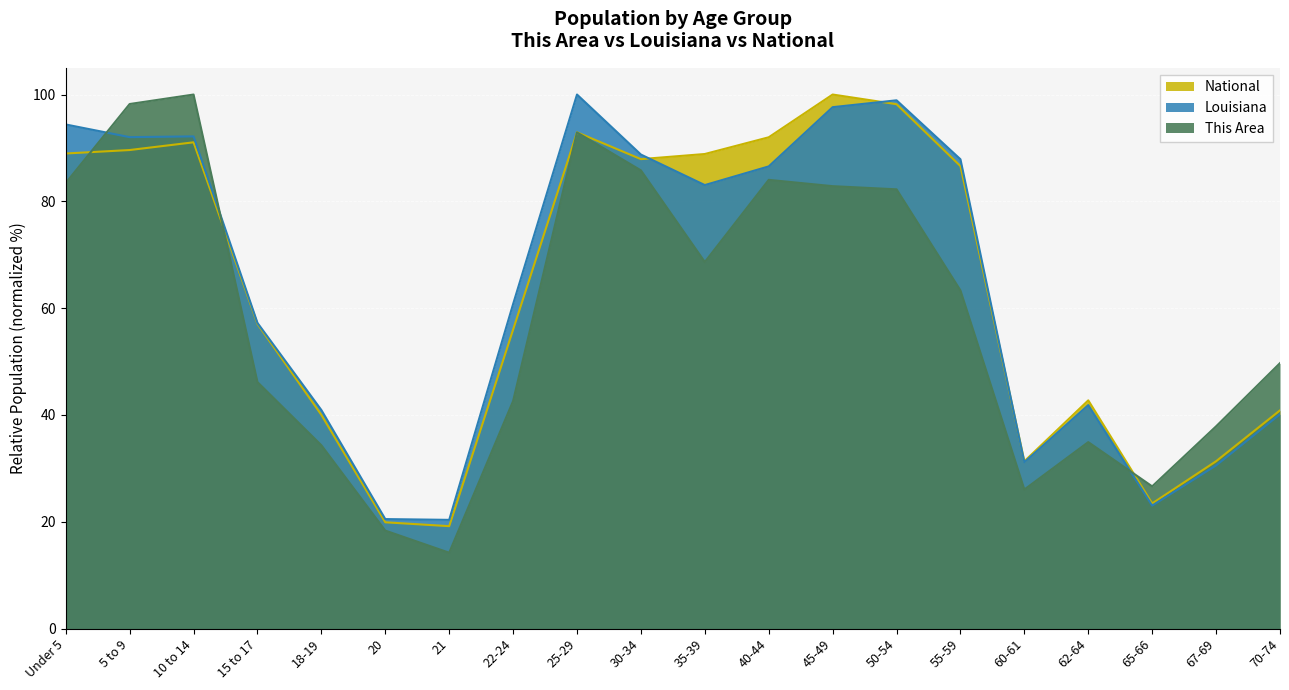

How many interior local valleys does the This Area series have?

4